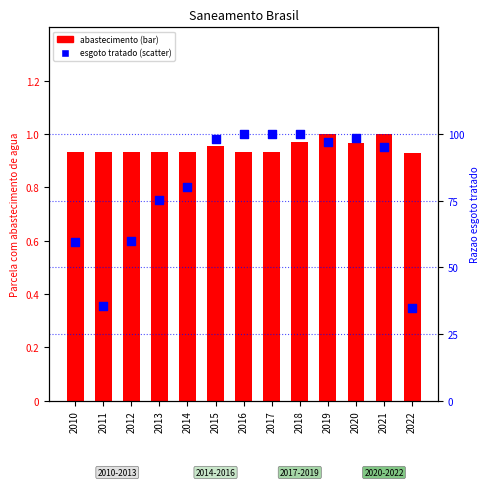

At how many categories does at least one series exceed 0?

13